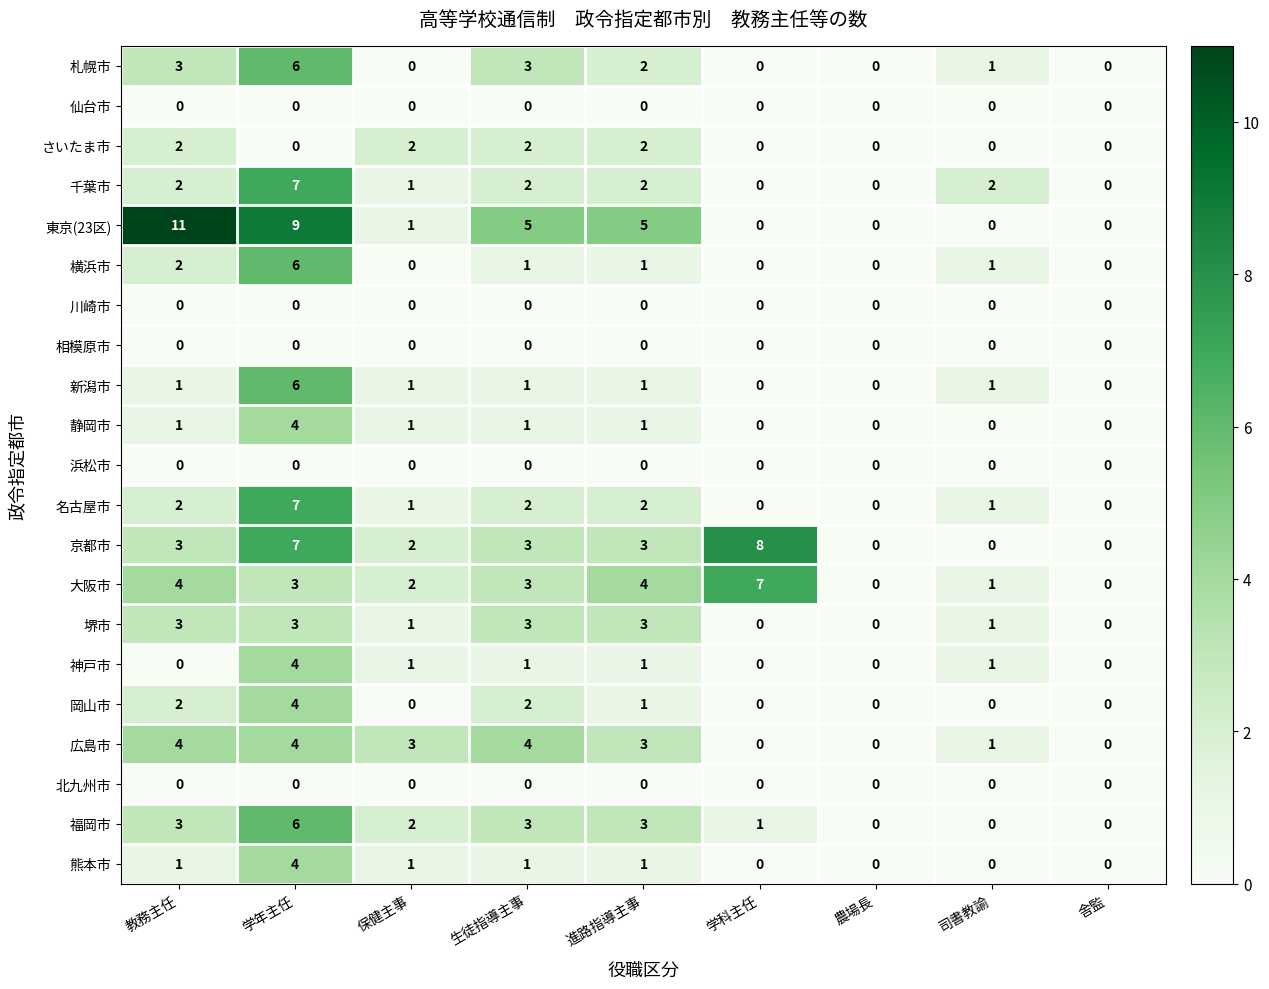

Is the value of 熊本市 at 学年主任 greater than the value of 京都市 at 保健主事?

Yes